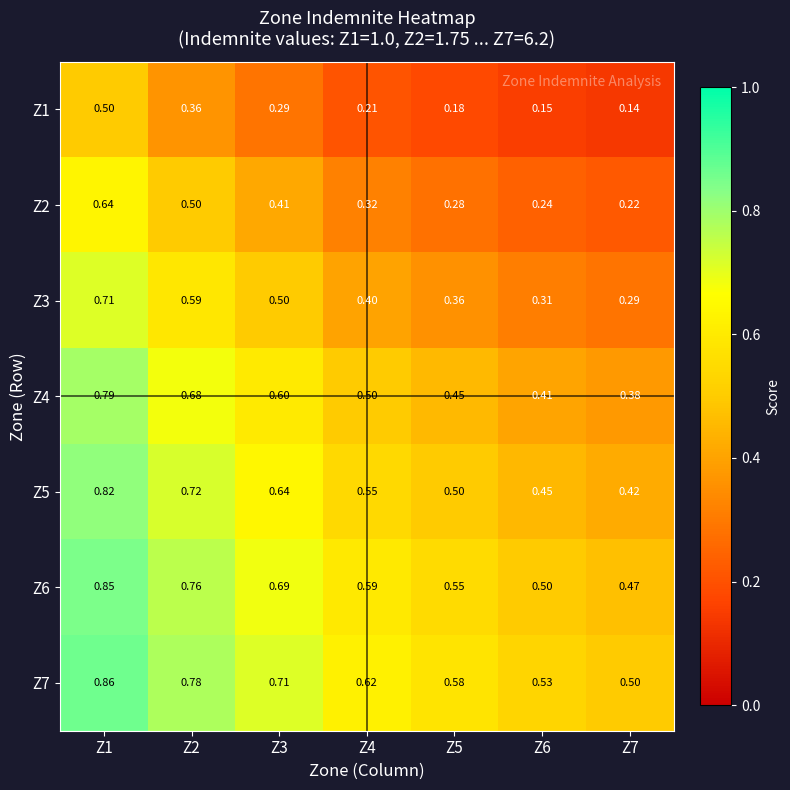

Is the value of Z1 at Z4 greater than the value of Z4 at Z4?

No